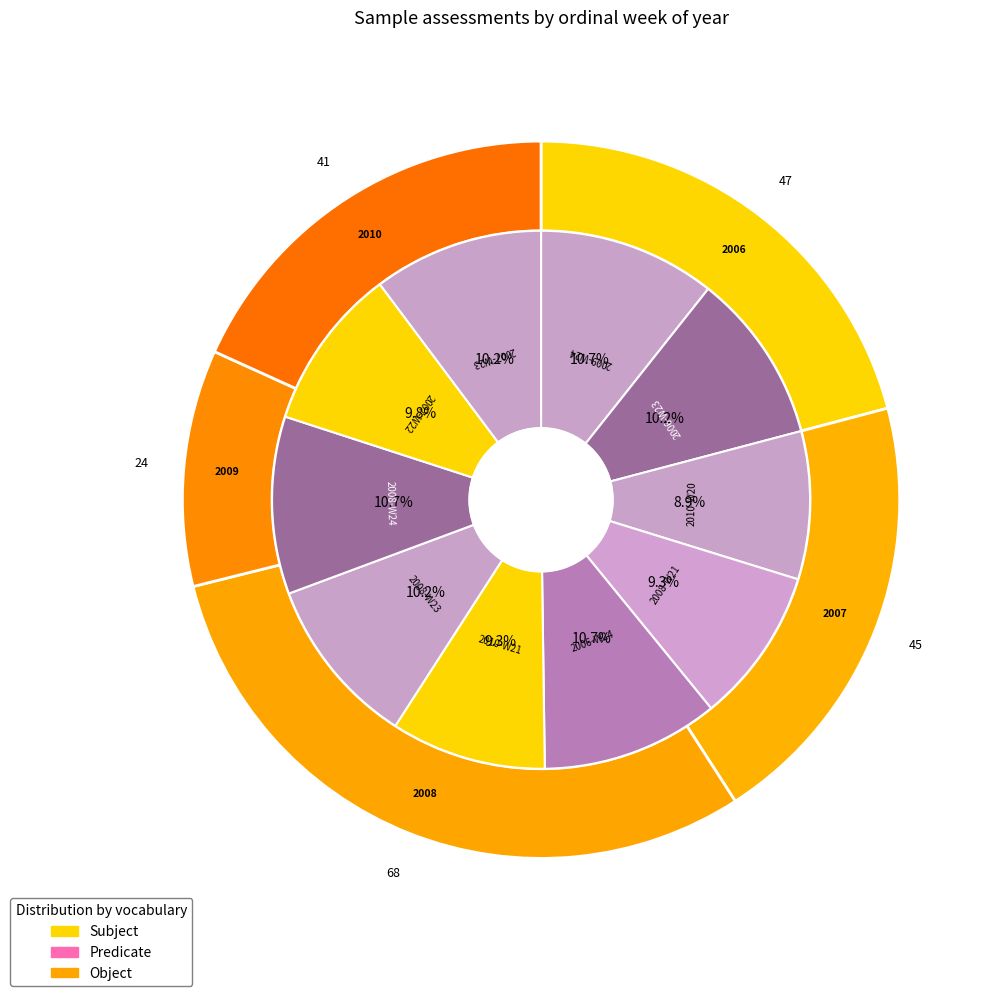

Which slice is the smallest?

2010-W20